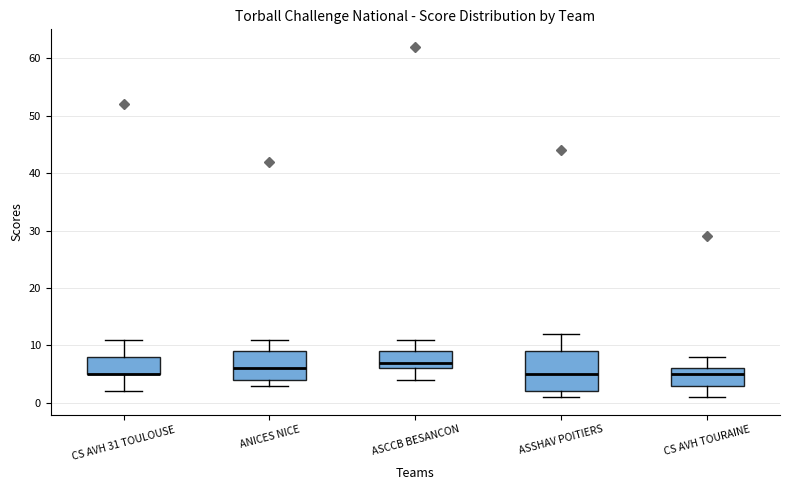

Comparing the boxes themselves (not the whiskers), which one is the tallest?

ASSHAV POITIERS